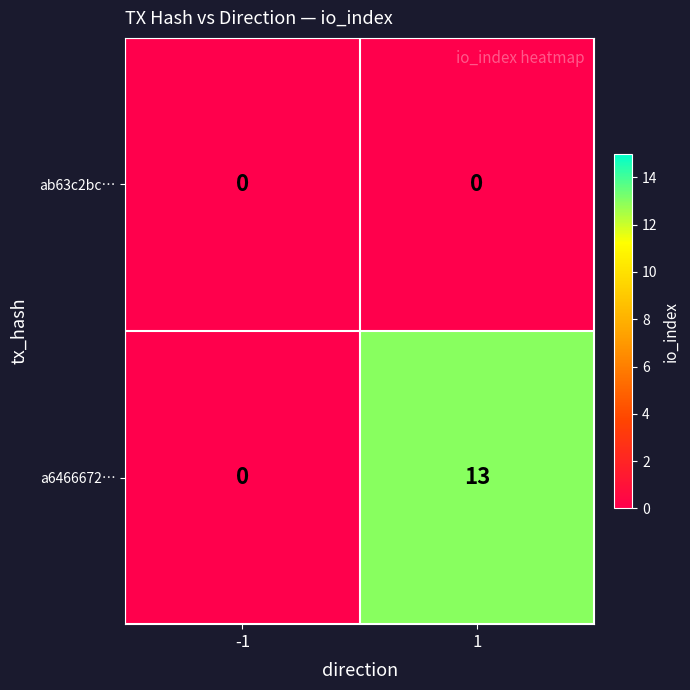

Which series changed the most between -1 and 1?

a6466672…